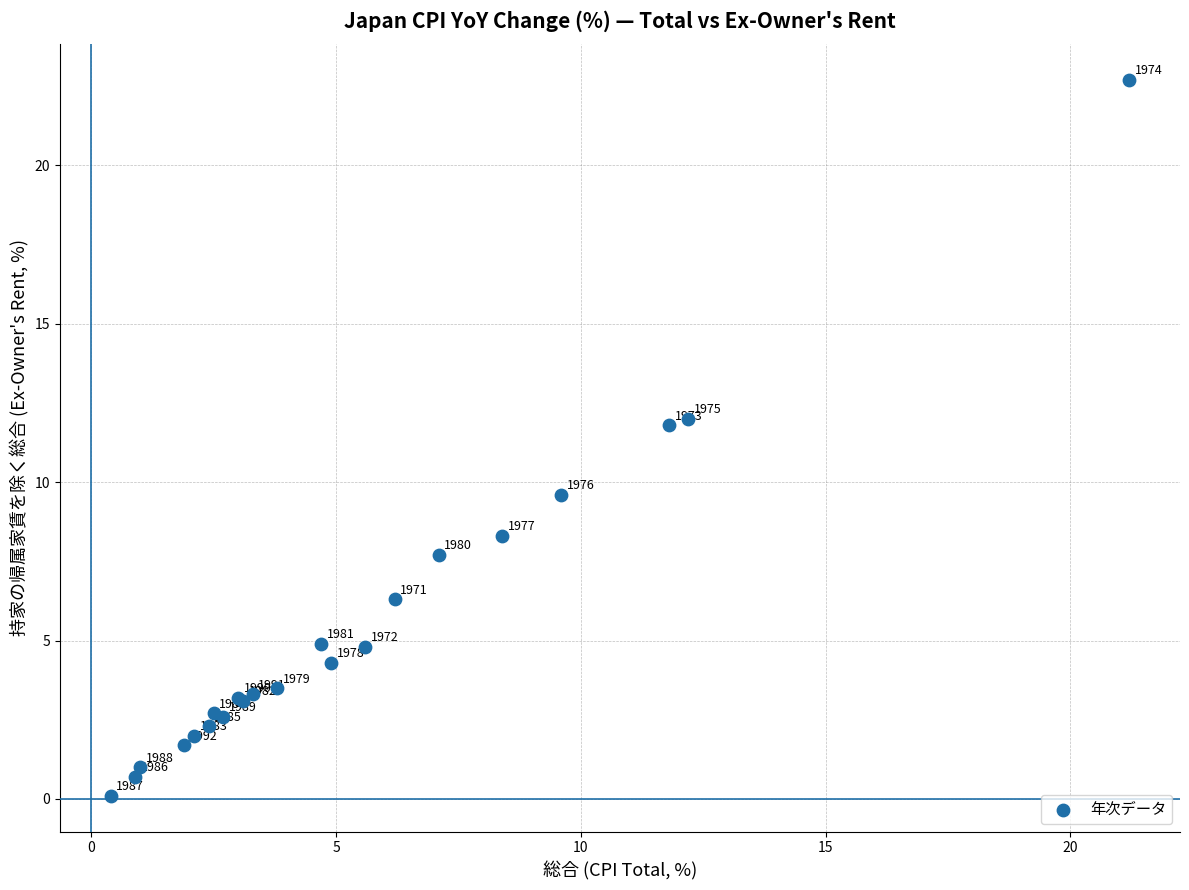

What Y value in the scatter plot is closest to 11?

11.8